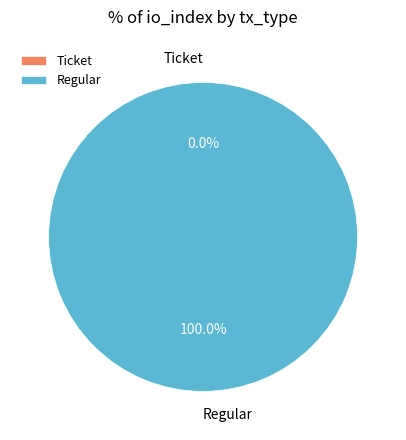

Which category has the smallest portion of the pie?

Ticket